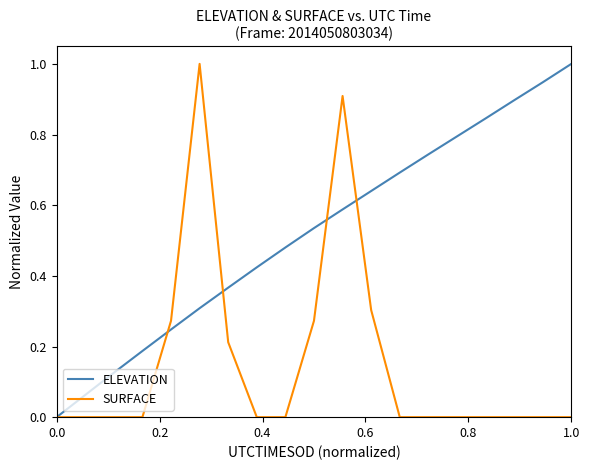

What is the maximum value for ELEVATION?

1.0